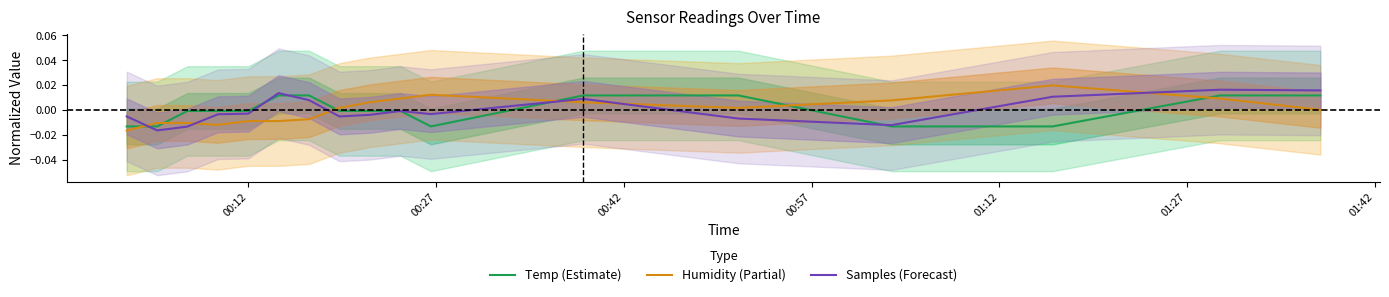

After their last crossing, which series has the higher values: Humidity (Partial) or Temp (Estimate)?

Temp (Estimate)